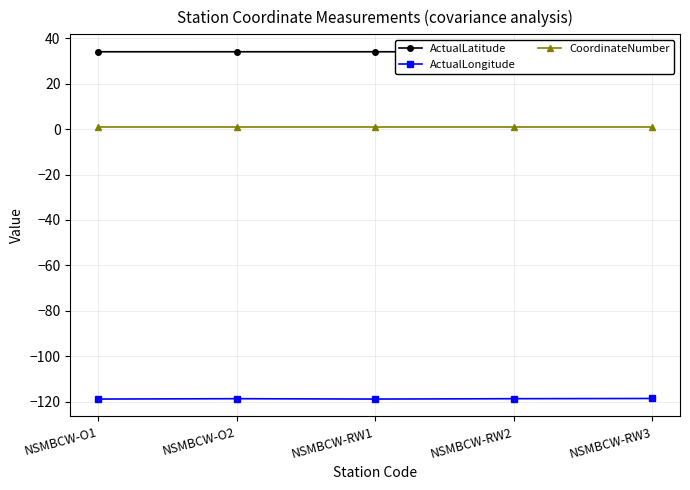

True or false: CoordinateNumber has more than 0 points higher than both neighbors.

False